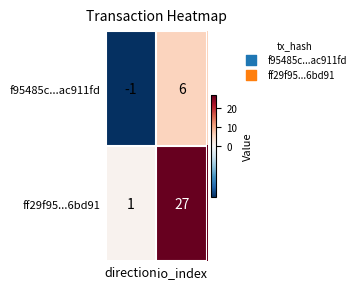

Which category has the lowest value in the f95485c...ac911fd series?

direction